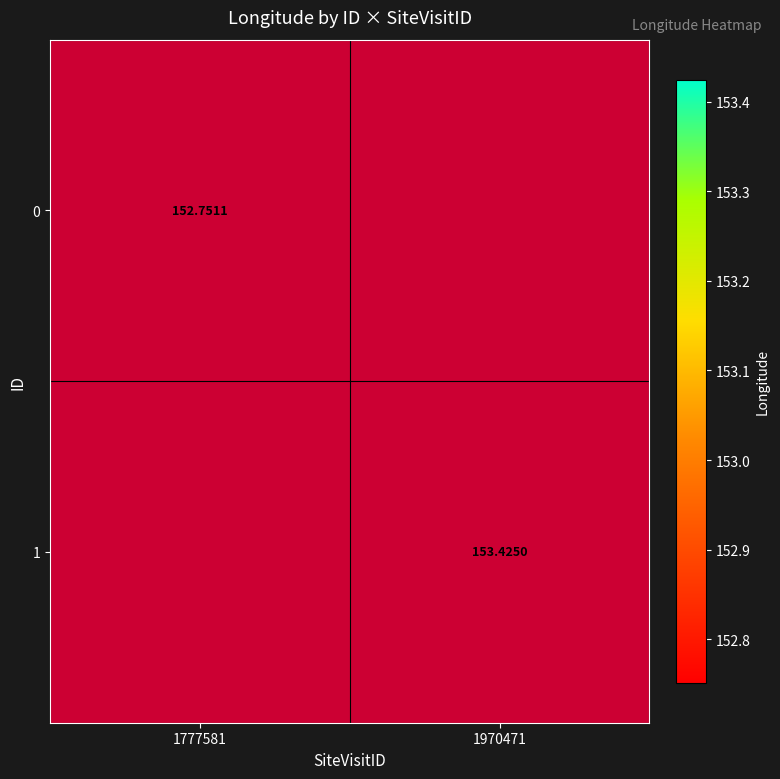

What value does the 0 series have at 1777581?

152.8